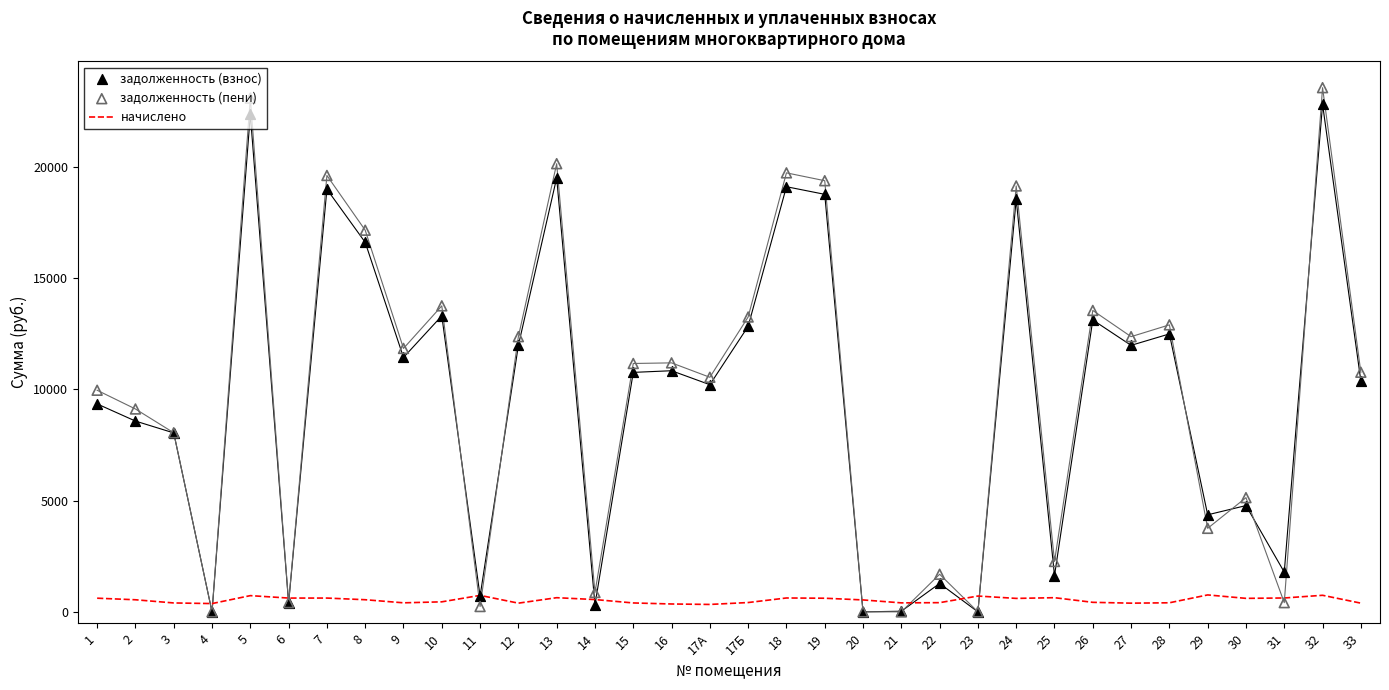

Which series reaches the minimum Y coordinate?

задолженность (взнос)